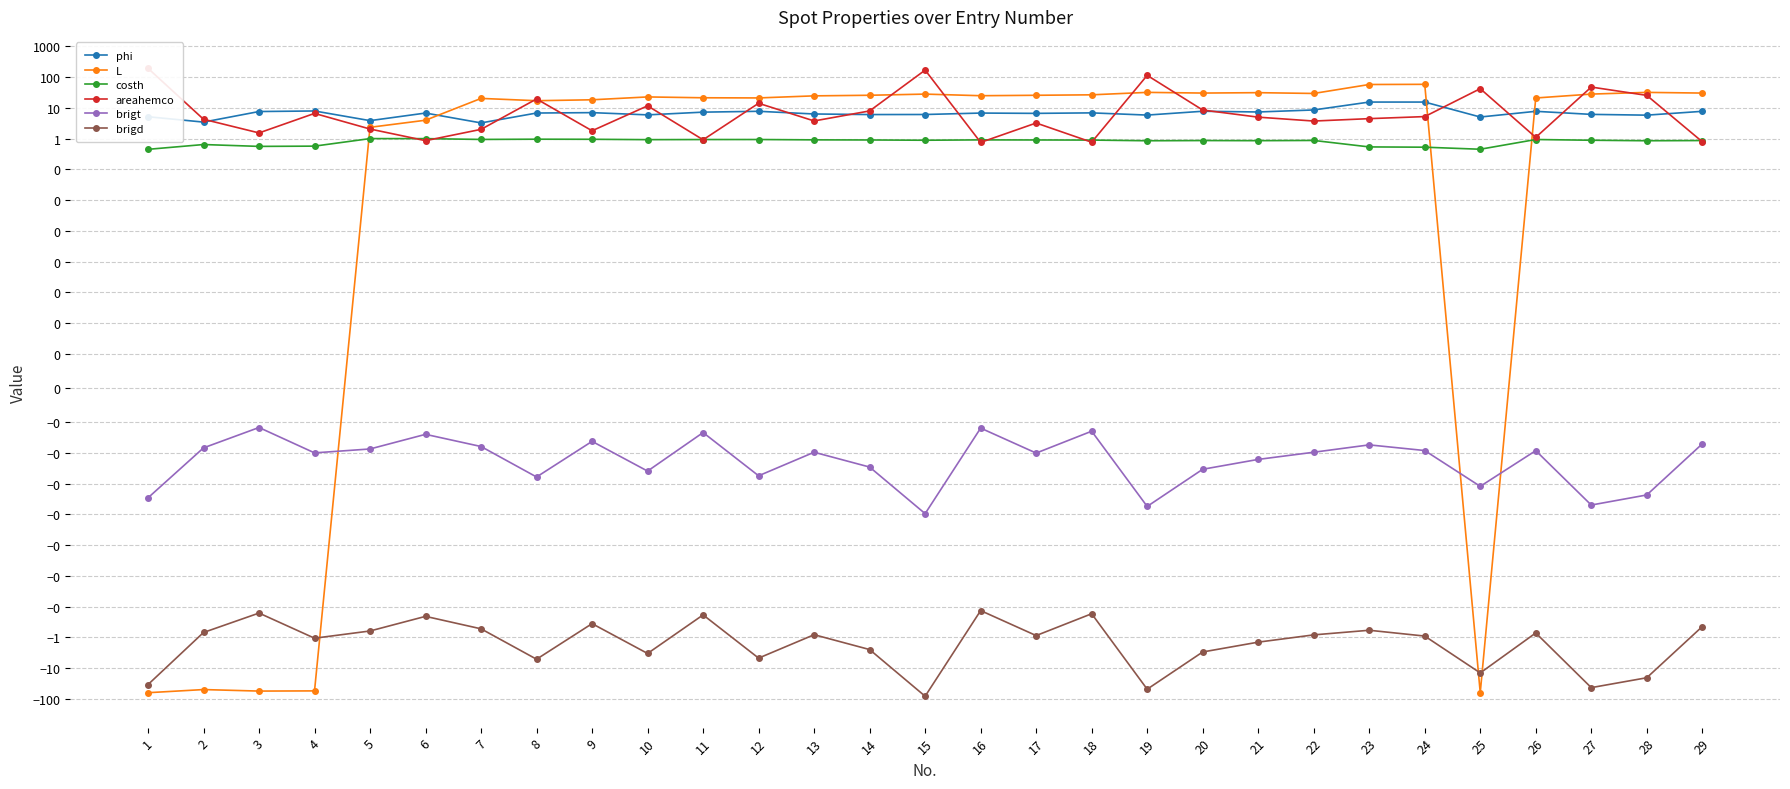

What is the total value across all series at 26?

29.9